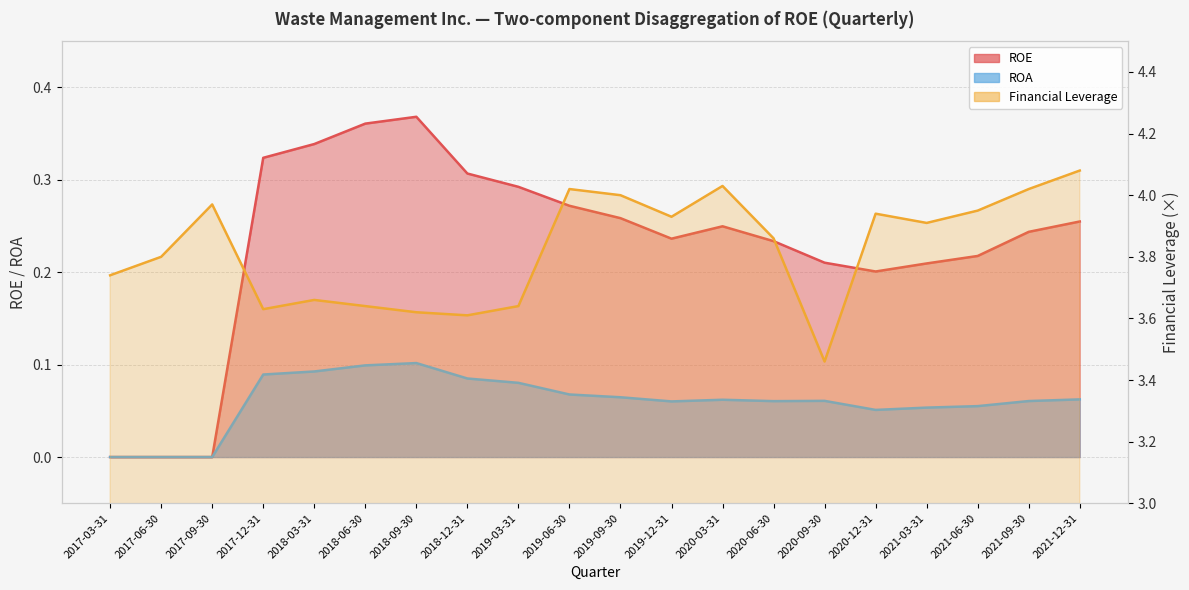

Reading left to right, list all the values displayed in this chart.

ROE: 2017-03-31=0.0	2017-06-30=0.0	2017-09-30=0.0	2017-12-31=0.3	2018-03-31=0.3	2018-06-30=0.4	2018-09-30=0.4	2018-12-31=0.3	2019-03-31=0.3	2019-06-30=0.3	2019-09-30=0.3	2019-12-31=0.2	2020-03-31=0.2	2020-06-30=0.2	2020-09-30=0.2	2020-12-31=0.2	2021-03-31=0.2	2021-06-30=0.2	2021-09-30=0.2	2021-12-31=0.3
ROA: 2017-03-31=0.0	2017-06-30=0.0	2017-09-30=0.0	2017-12-31=0.1	2018-03-31=0.1	2018-06-30=0.1	2018-09-30=0.1	2018-12-31=0.1	2019-03-31=0.1	2019-06-30=0.1	2019-09-30=0.1	2019-12-31=0.1	2020-03-31=0.1	2020-06-30=0.1	2020-09-30=0.1	2020-12-31=0.1	2021-03-31=0.1	2021-06-30=0.1	2021-09-30=0.1	2021-12-31=0.1
Financial Leverage: 2017-03-31=3.7	2017-06-30=3.8	2017-09-30=4.0	2017-12-31=3.6	2018-03-31=3.7	2018-06-30=3.6	2018-09-30=3.6	2018-12-31=3.6	2019-03-31=3.6	2019-06-30=4.0	2019-09-30=4.0	2019-12-31=3.9	2020-03-31=4.0	2020-06-30=3.9	2020-09-30=3.5	2020-12-31=3.9	2021-03-31=3.9	2021-06-30=4.0	2021-09-30=4.0	2021-12-31=4.1